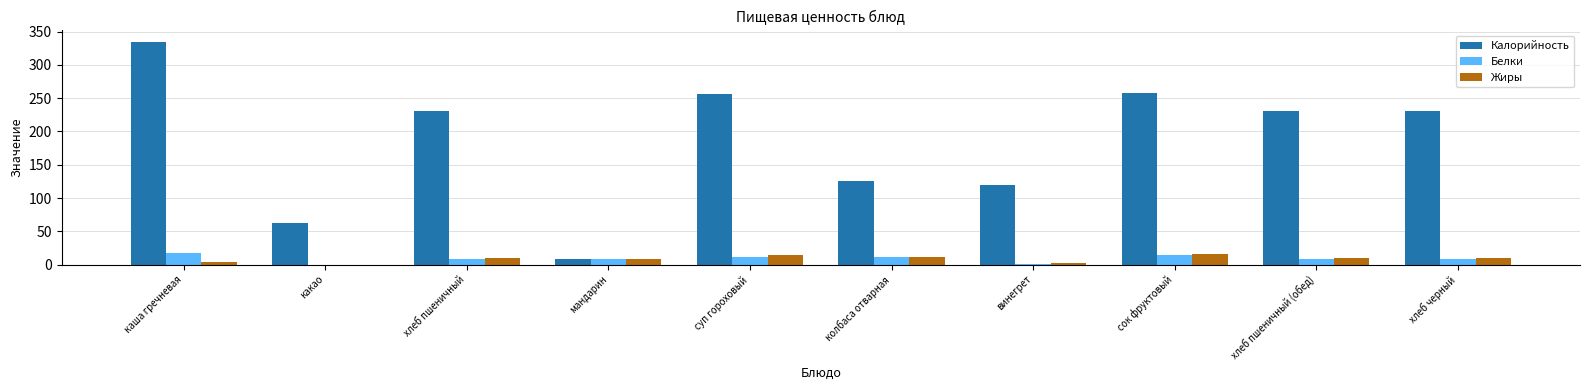

What is the maximum value for Белки?

17.0